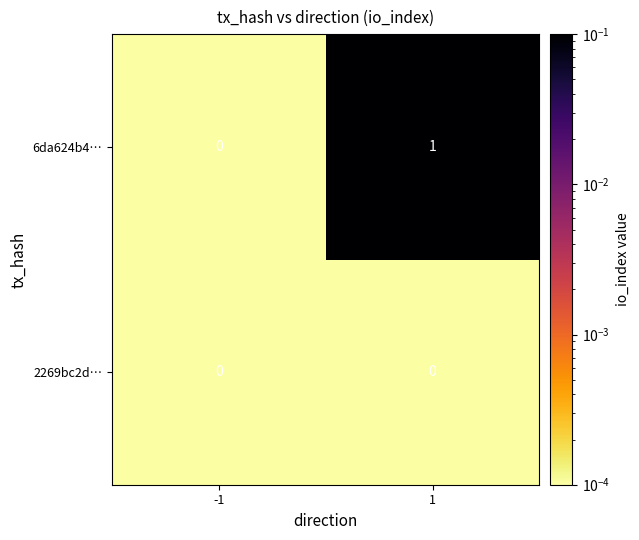

Which series has the largest total across all categories?

6da624b4…